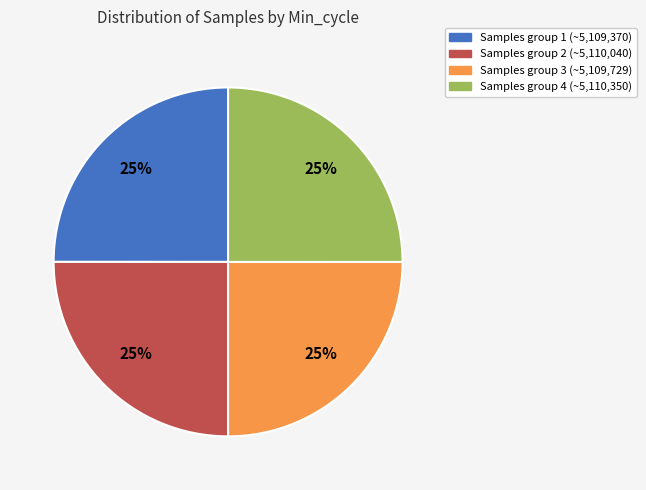

To the nearest percent, what is the average slice percentage?

25%